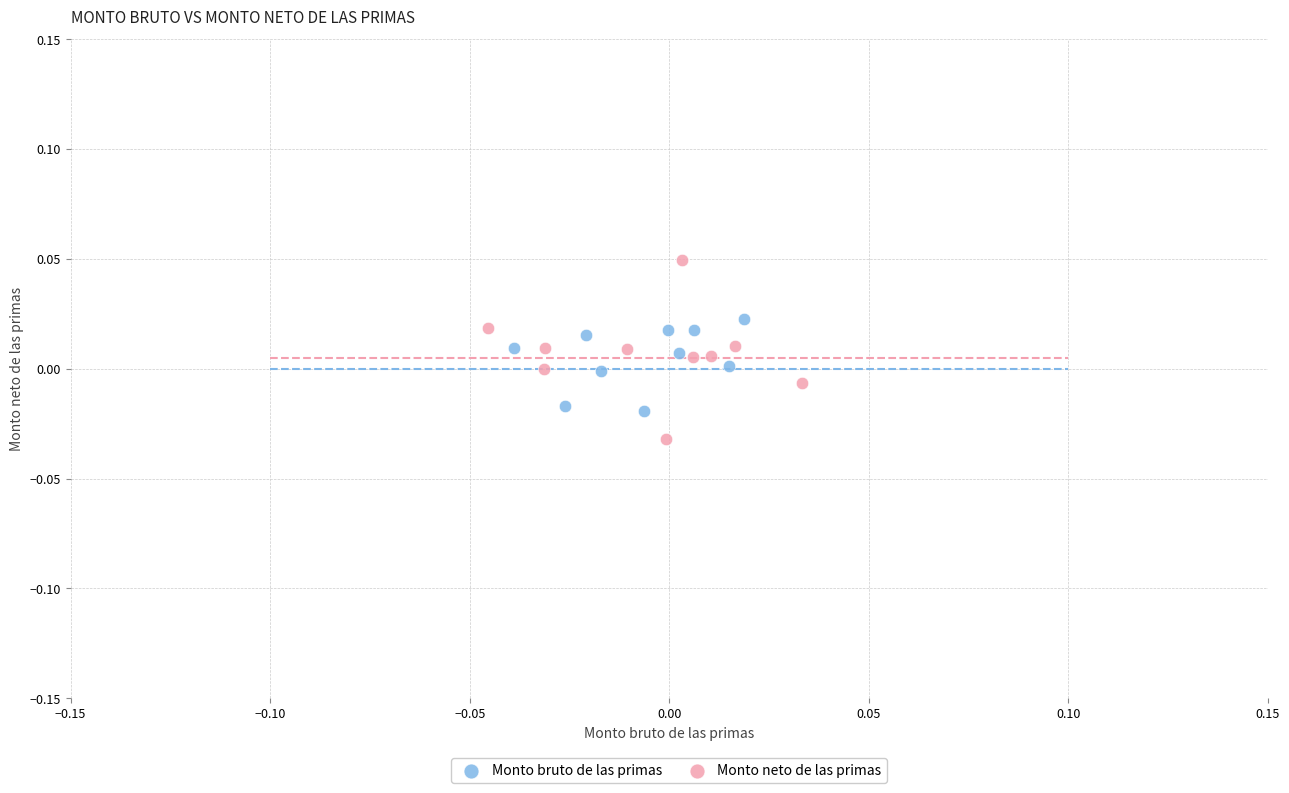

What are all the series names shown in the legend?

Monto bruto de las primas, Monto neto de las primas